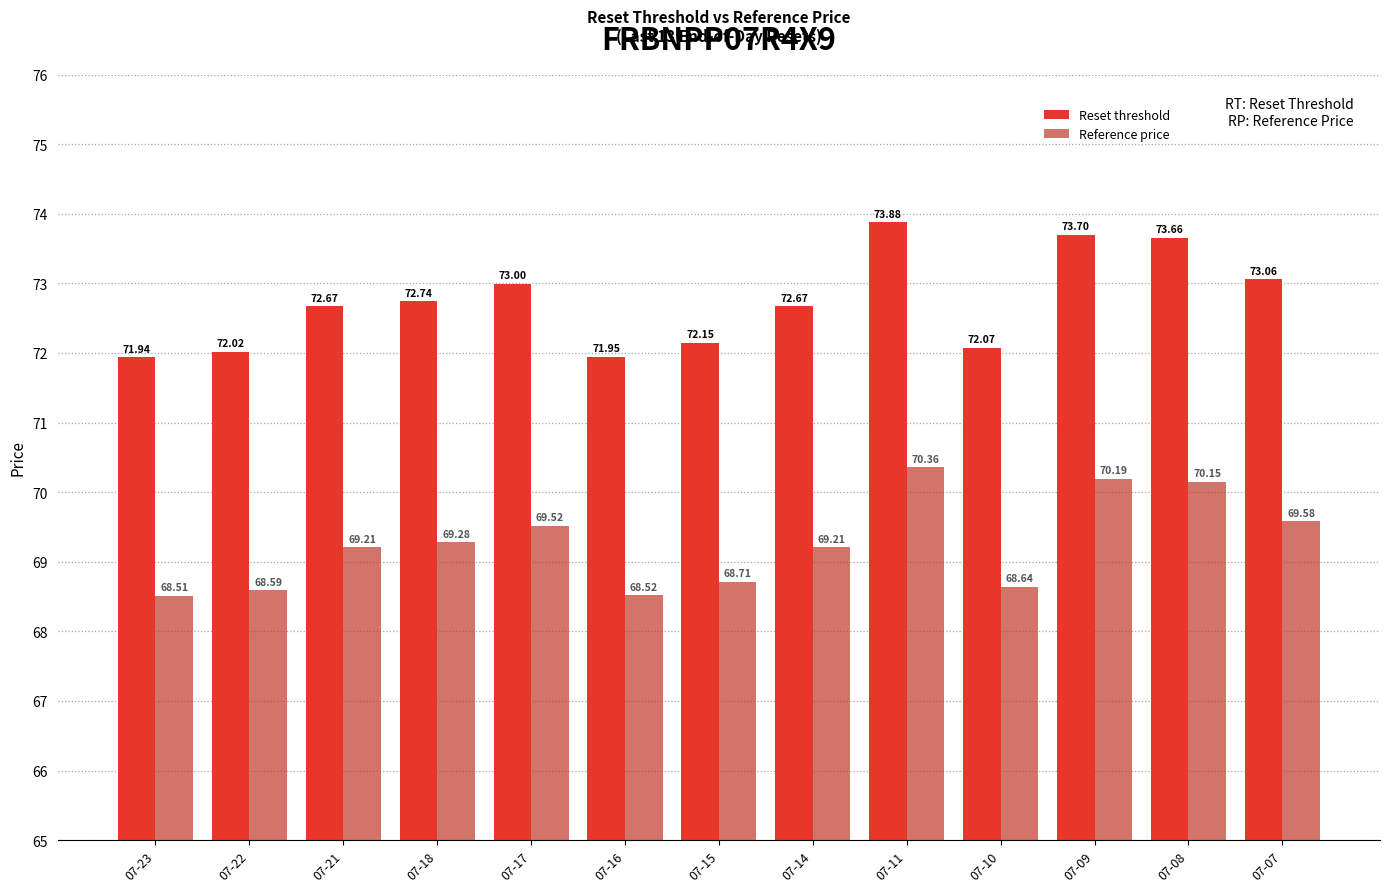

Rank the series by their maximum value, from highest to lowest.

Reset threshold, Reference price